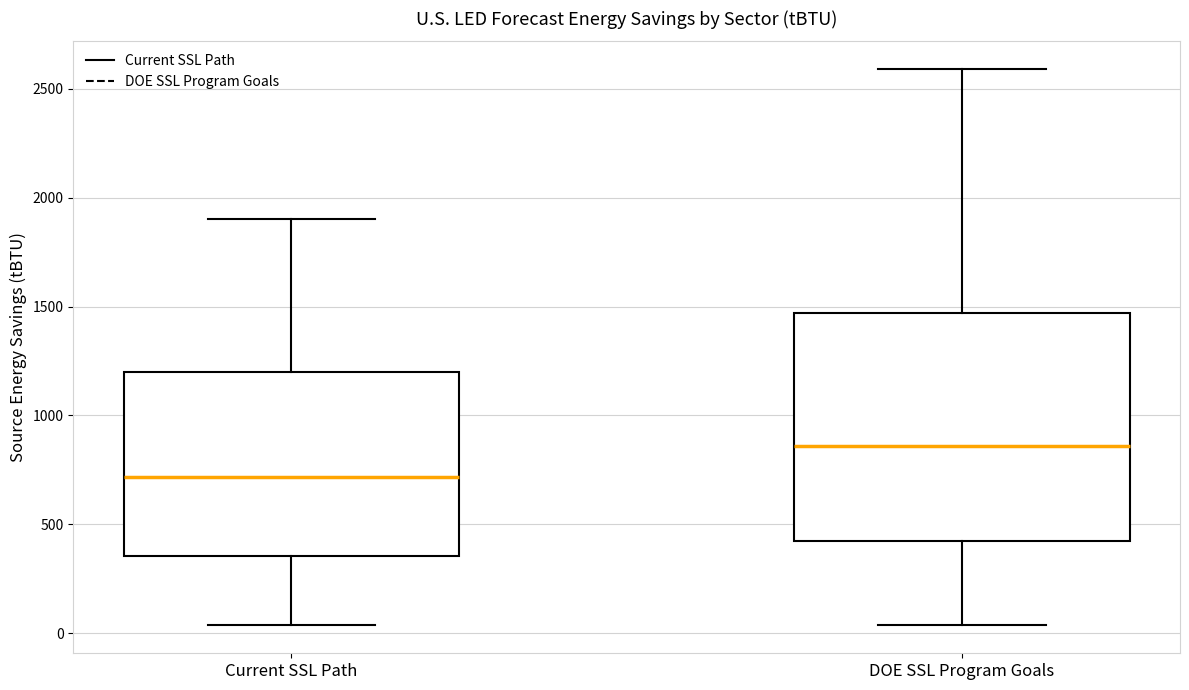

Comparing the boxes themselves (not the whiskers), which one is the tallest?

DOE SSL Program Goals